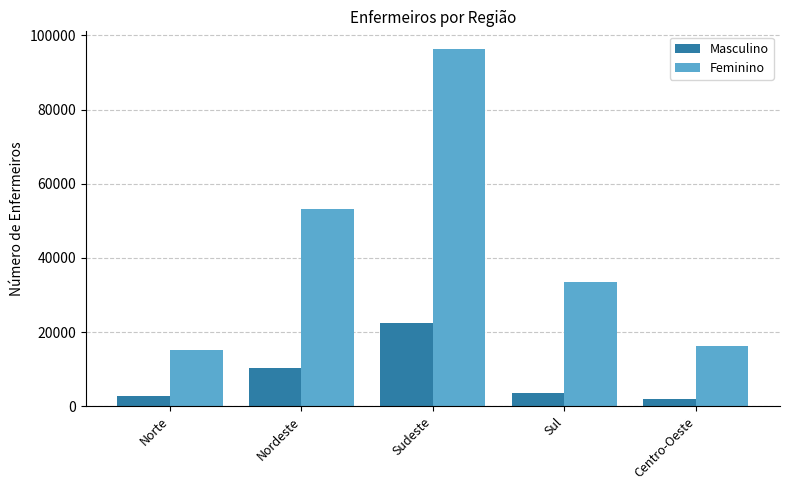

What are all the series names shown in the legend?

Masculino, Feminino